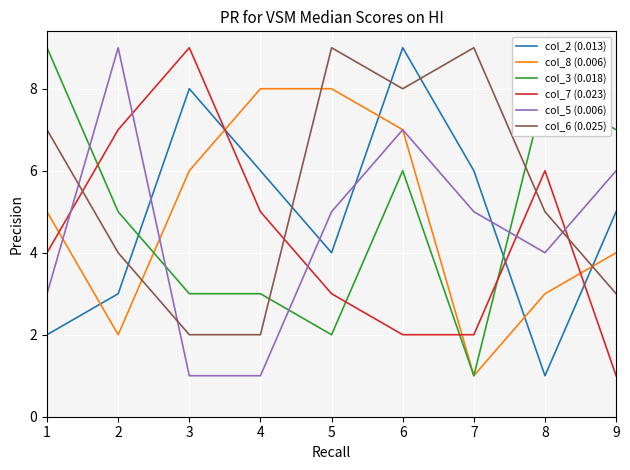

Between 1 and 5, which series saw the biggest shift?

col_3 (0.018)